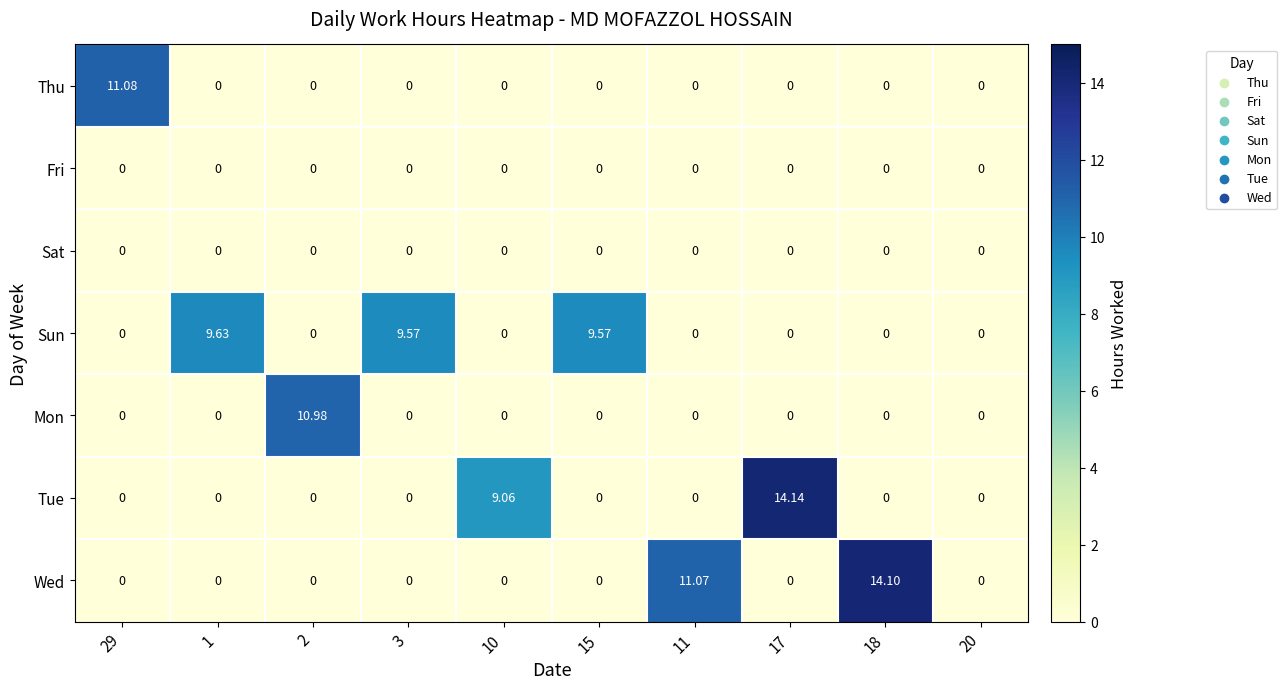

How many values in Tue are above zero?

2